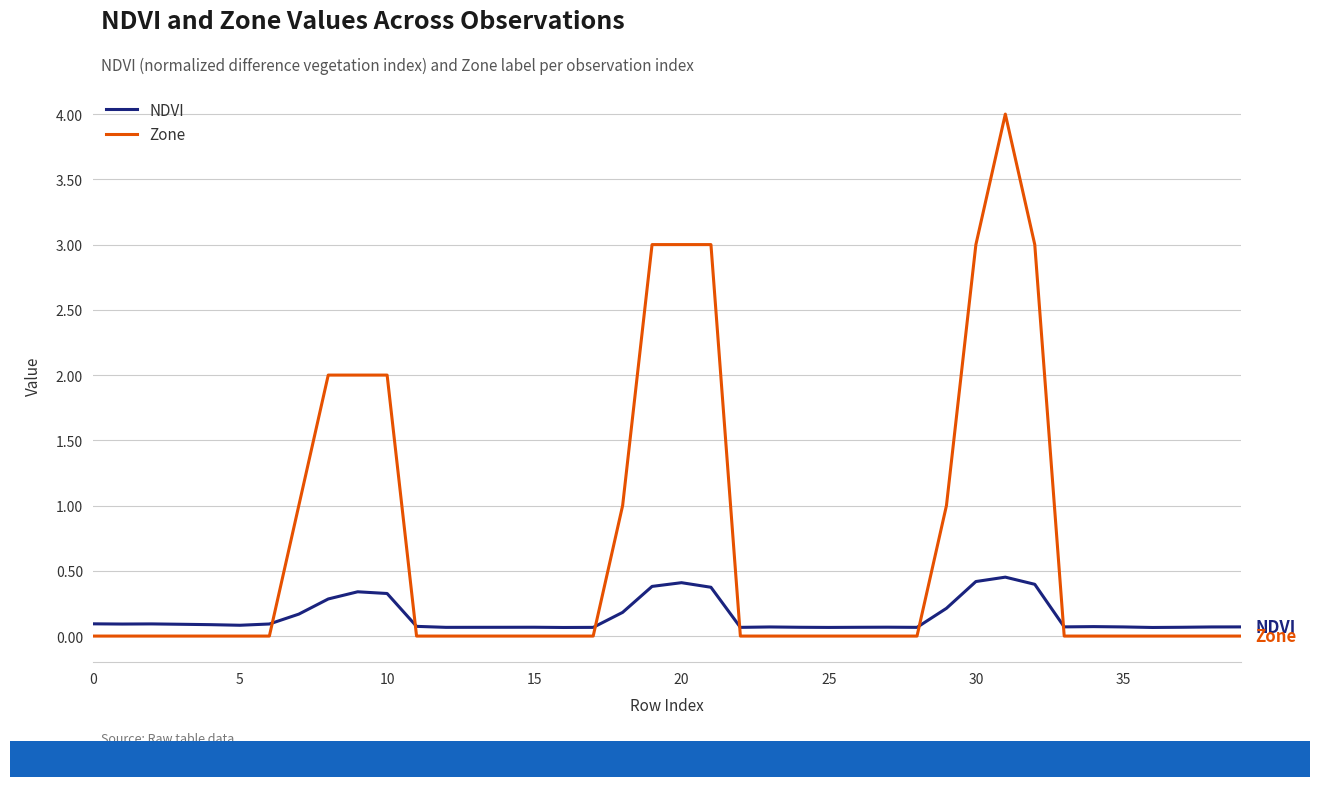

Which series has the largest total across all categories?

Zone